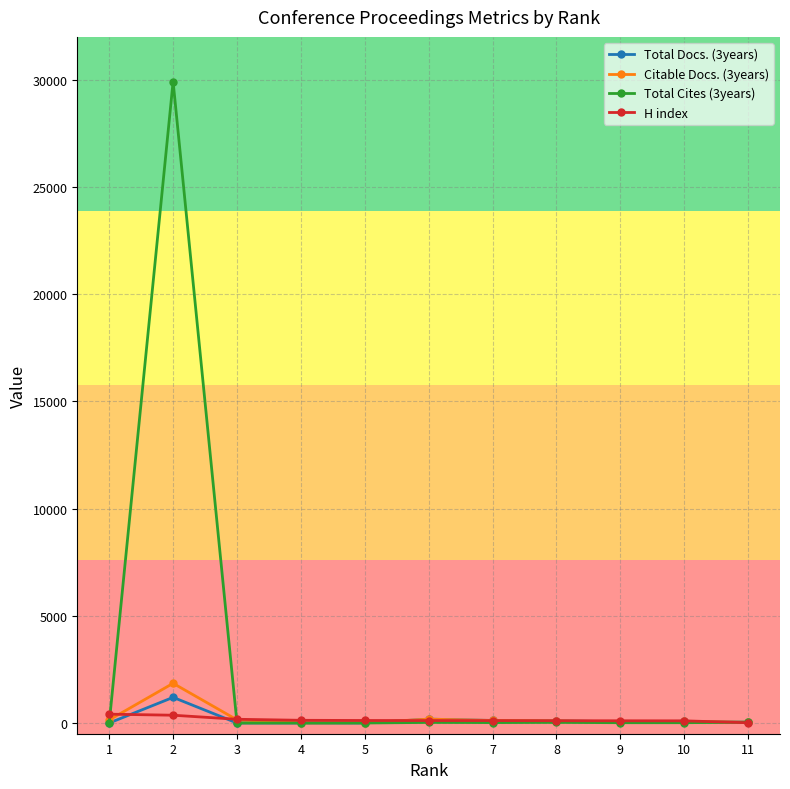

How many intersections are there between Citable Docs. (3years) and Total Cites (3years)?

2